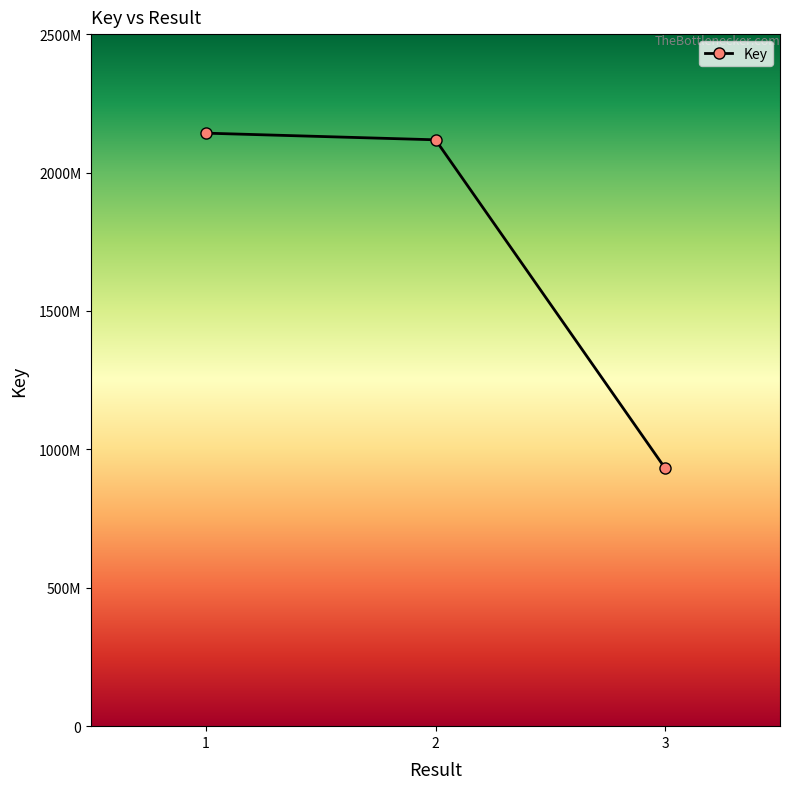

What is the difference between the maximum and minimum values?

1210817931